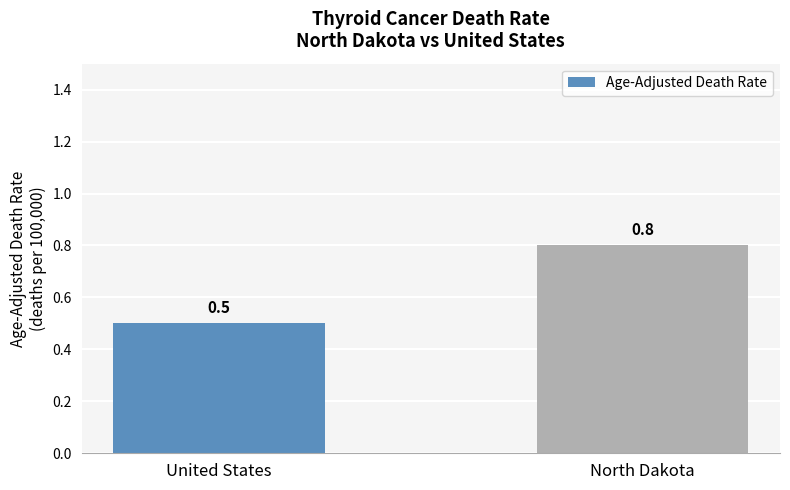

What is the sum of all values?

1.3